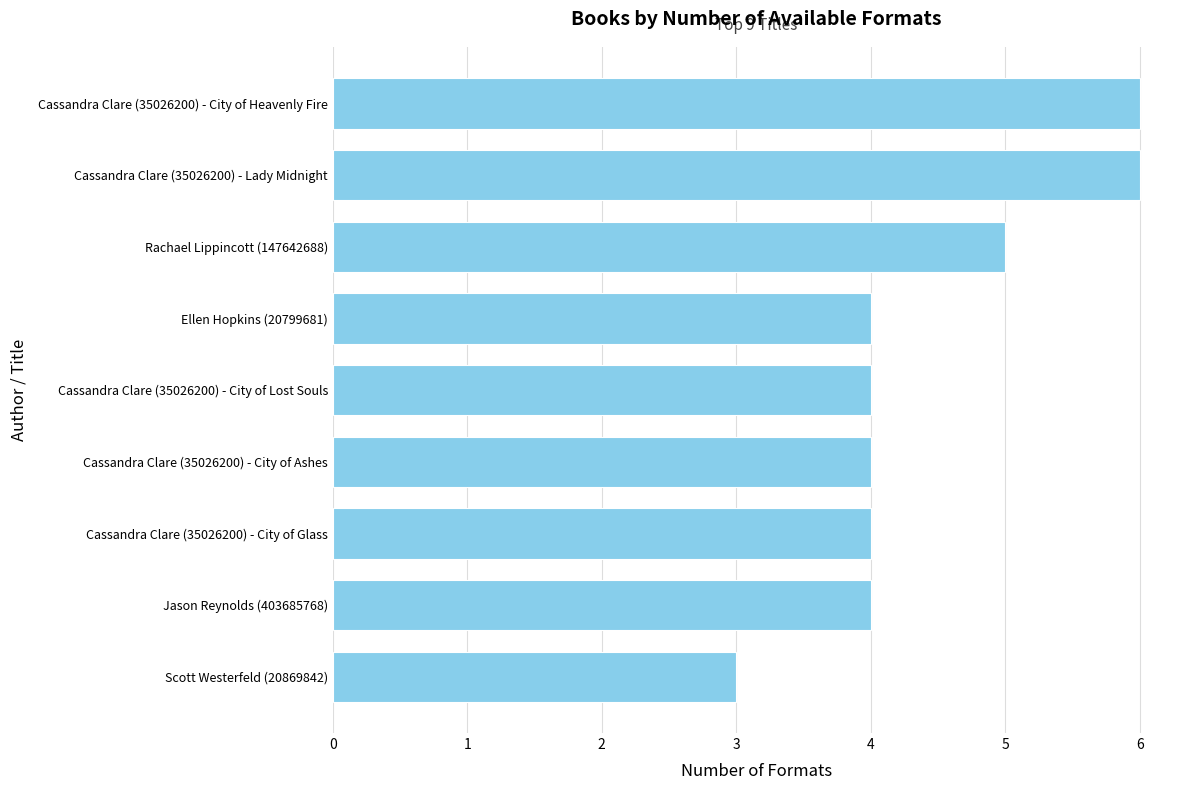

The chart shows a value of 4 at Ellen Hopkins (20799681). True or false?

True